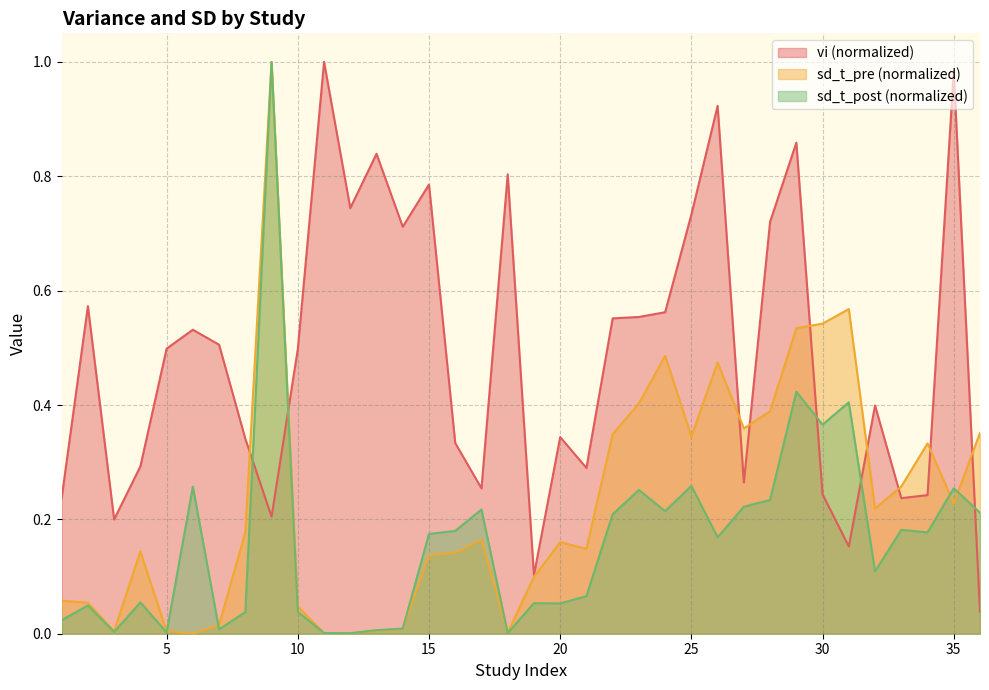

What is the sum of the sd_t_pre values at 28 and 20?

0.5